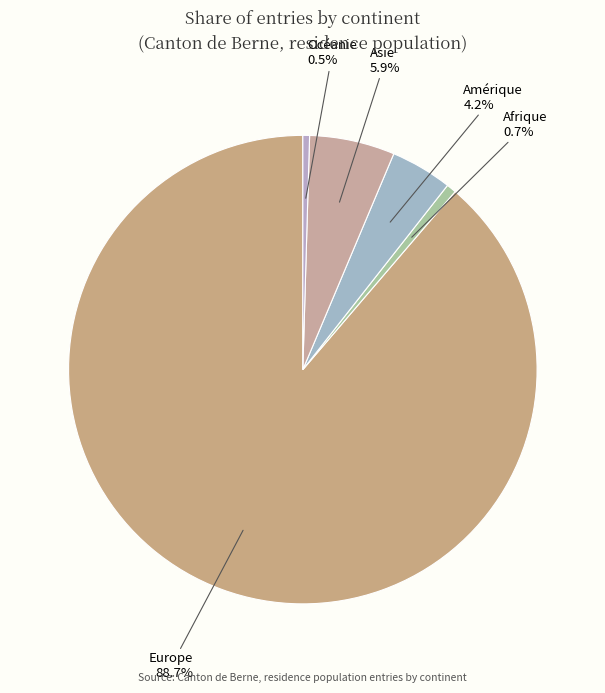

Which has a higher value, Amérique or Afrique?

Amérique